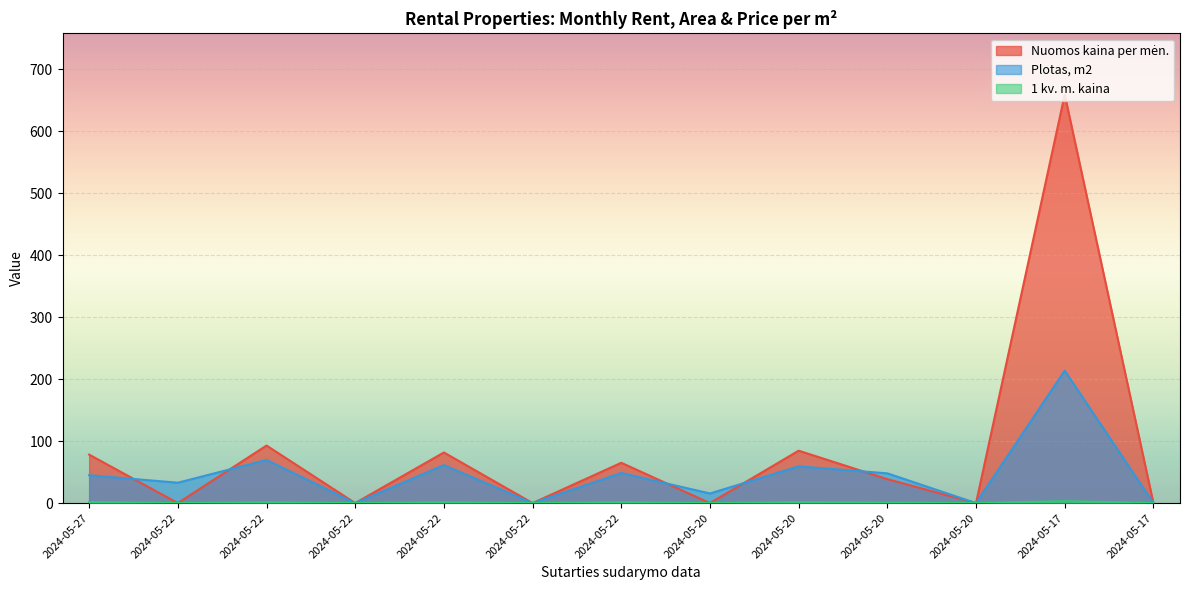

What are all the series names shown in the legend?

Nuomos kaina per mėn., Plotas, m2, 1 kv. m. kaina